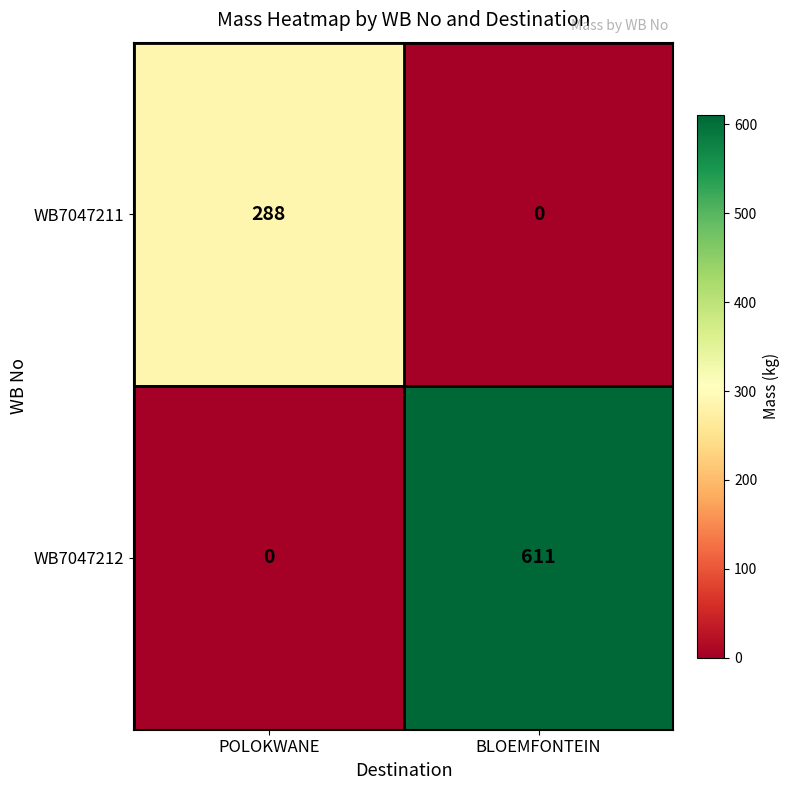

Reading right to left, extract all data points from this chart.

WB7047211: 0	288
WB7047212: 611	0